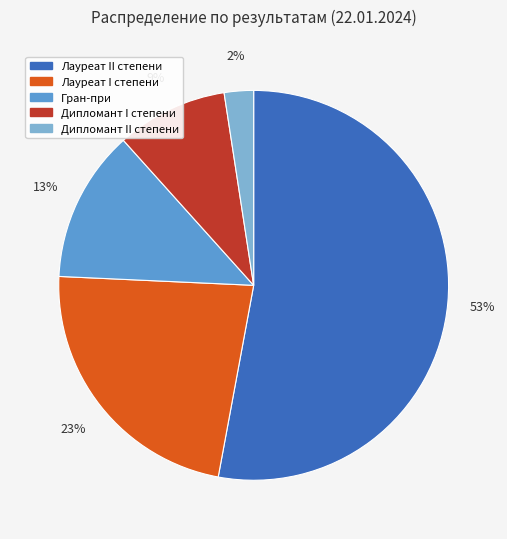

Do Гран-при and Лауреат I степени together represent more than half of the pie?

No